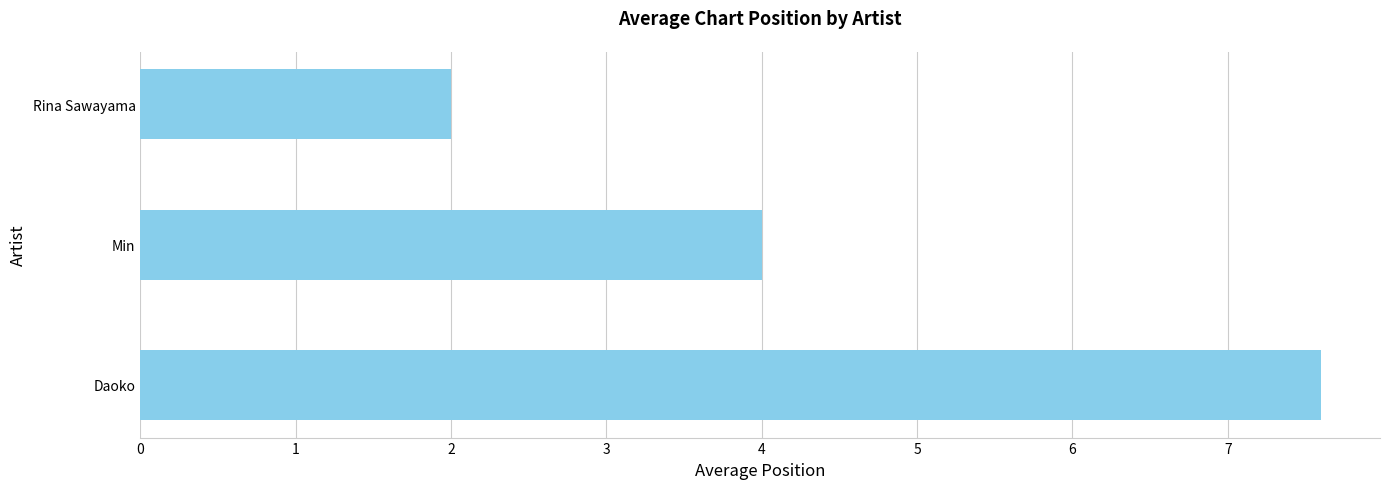

The chart shows a value of 3.6 at Daoko. True or false?

False